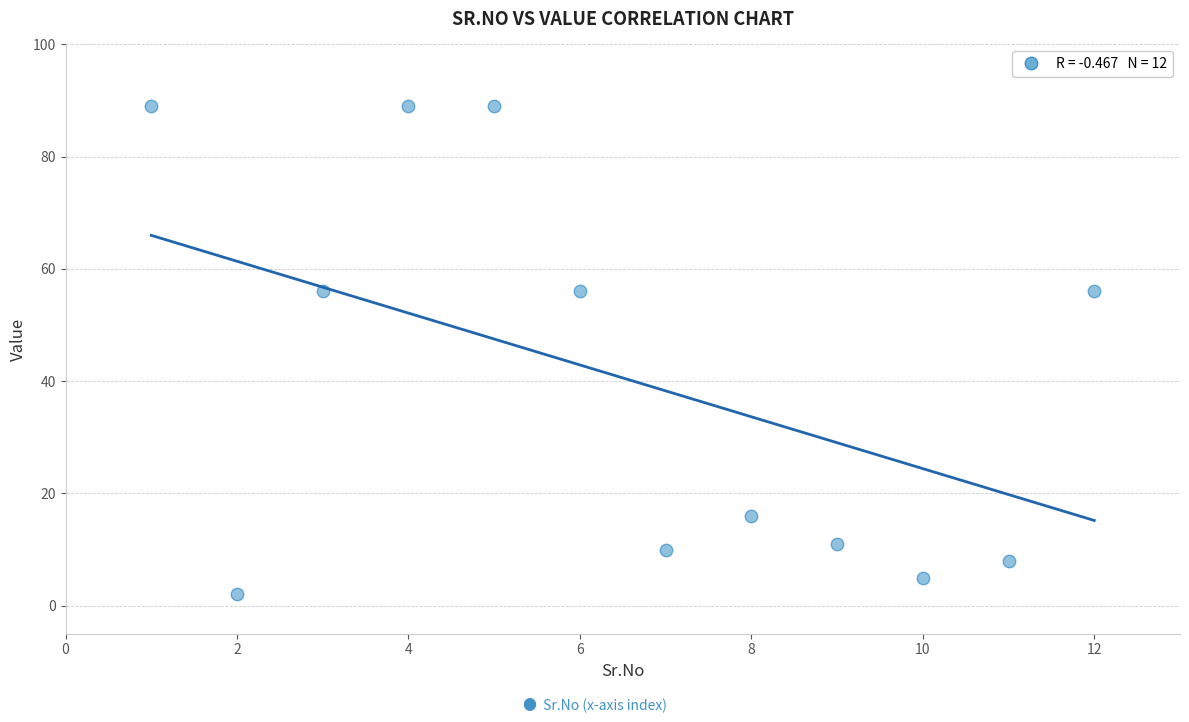

What is the average Y value?

41